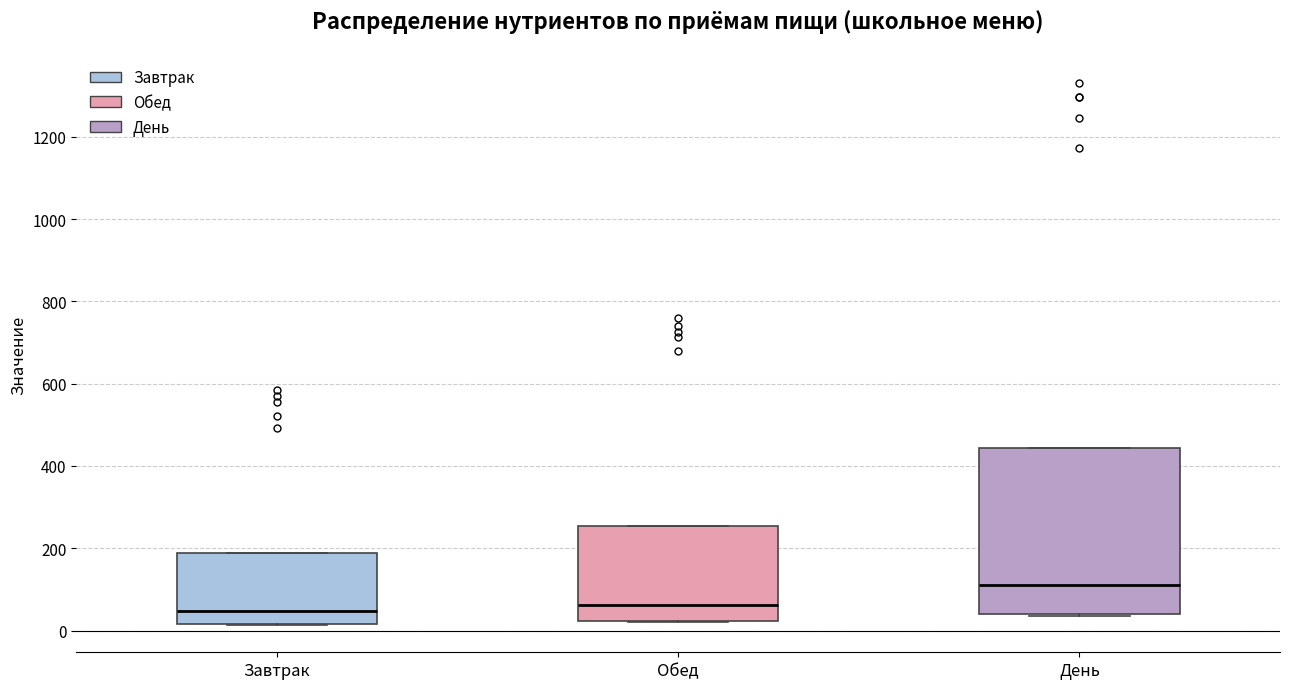

Where is the upper edge of the box for День on the y-axis? The values are not printed on the chart, so give them approximately, as read against the axis.

440